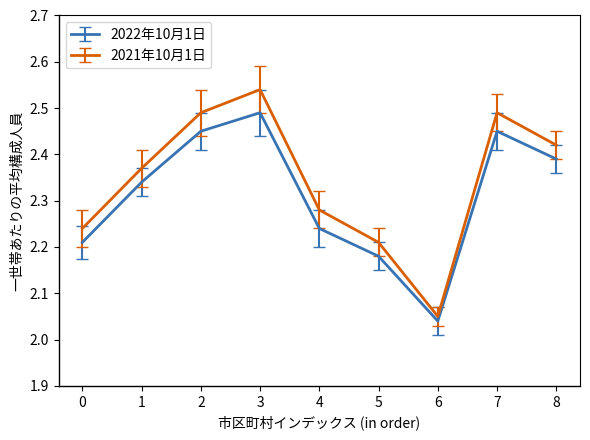

List the series in order of their overall mean, highest first.

2021年10月1日, 2022年10月1日